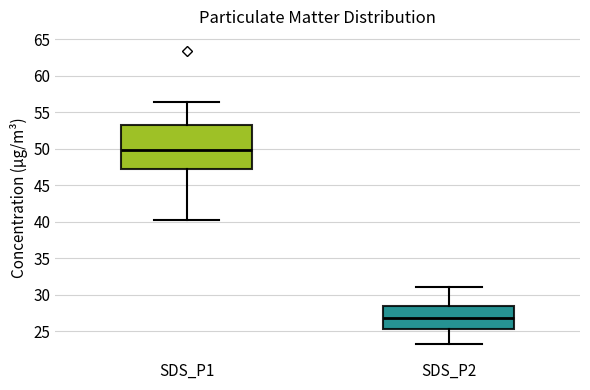

Which box is the tallest, from its lower edge to its upper edge?

SDS_P1